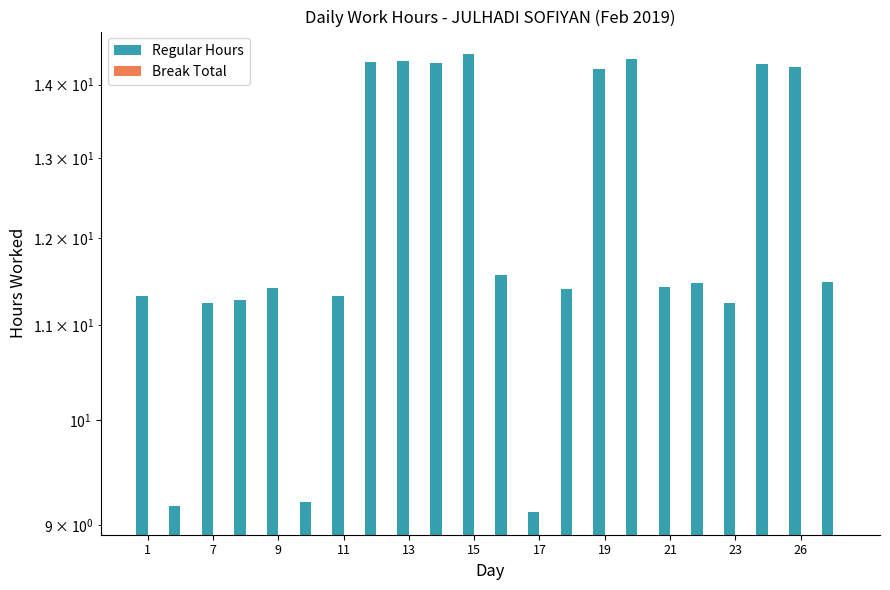

Count the number of data series in this chart.

2